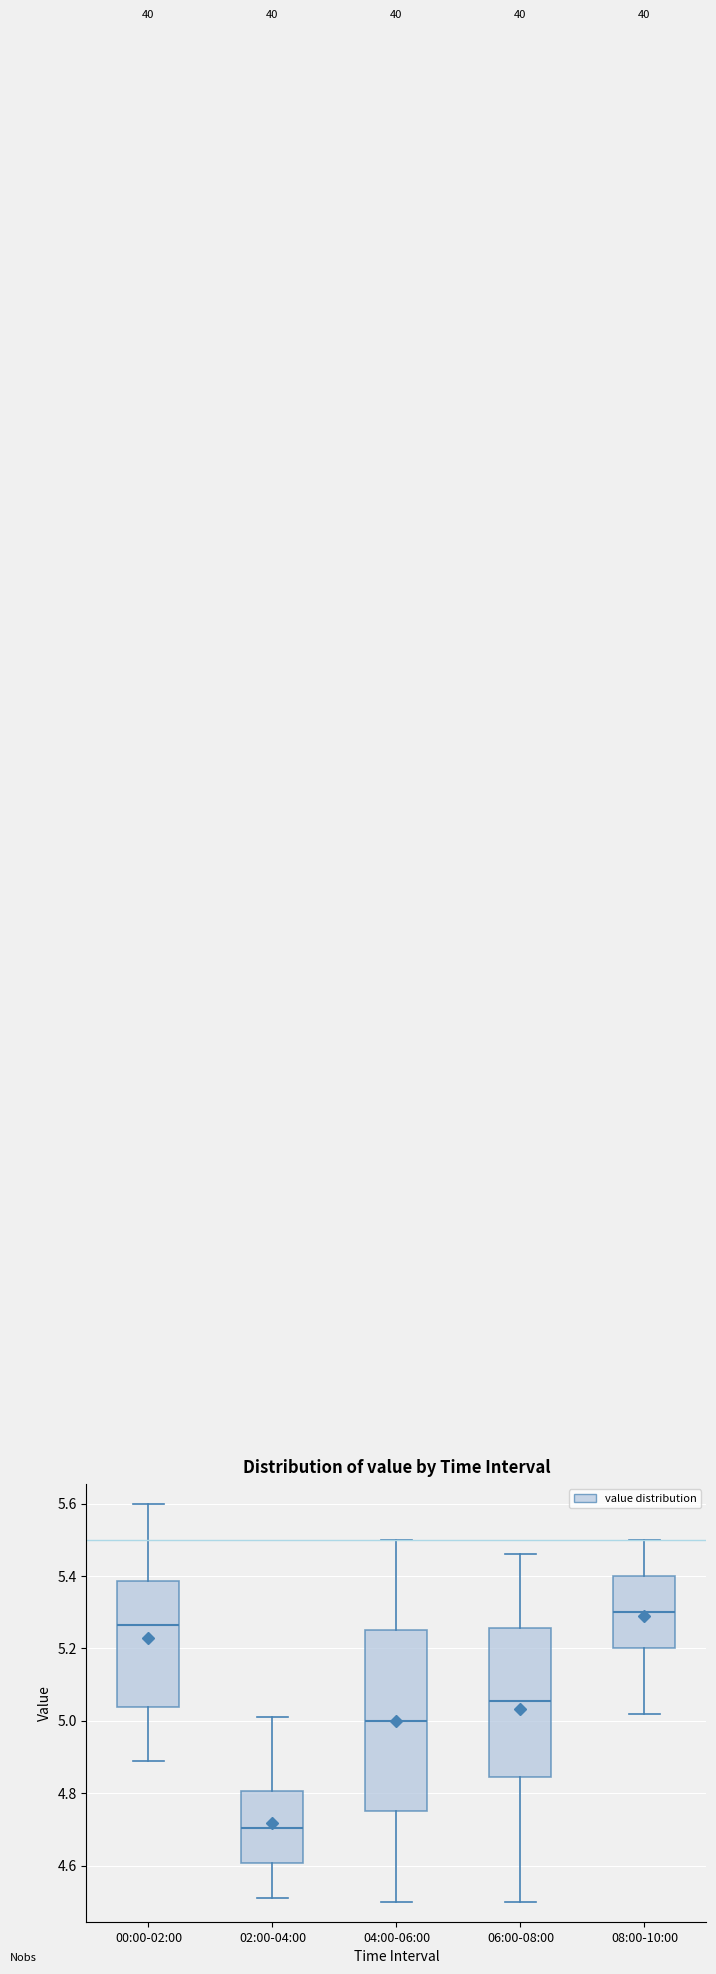

Reading left to right, read every box against the y-axis: the position of its median line, the range the box covers, and the ends of its whiskers. The values are not printed on the chart, so give them approximately, as read against the axis.

00:00-02:00: median 5.26, box 5.04 to 5.38, whiskers 4.90 to 5.60
02:00-04:00: median 4.70, box 4.60 to 4.80, whiskers 4.52 to 5.02
04:00-06:00: median 5.00, box 4.76 to 5.26, whiskers 4.50 to 5.50
06:00-08:00: median 5.06, box 4.84 to 5.26, whiskers 4.50 to 5.46
08:00-10:00: median 5.30, box 5.20 to 5.40, whiskers 5.02 to 5.50